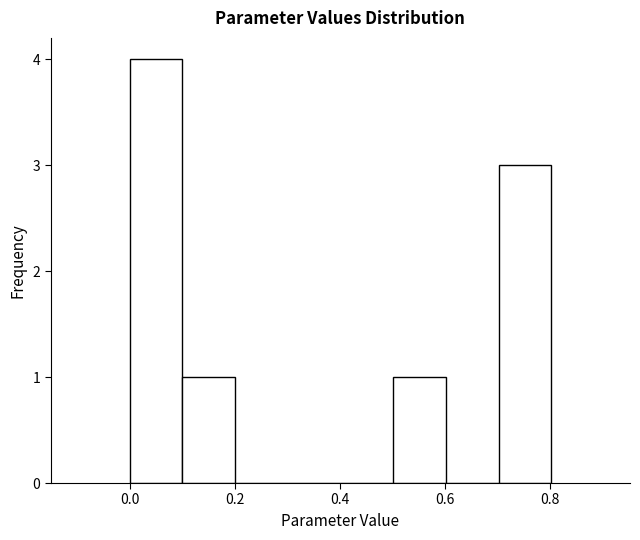

Over which range of the x-axis is the bar tallest?

0.0 to 0.1